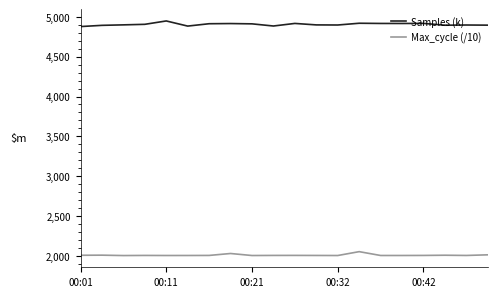

How many lines are shown in the chart?

2